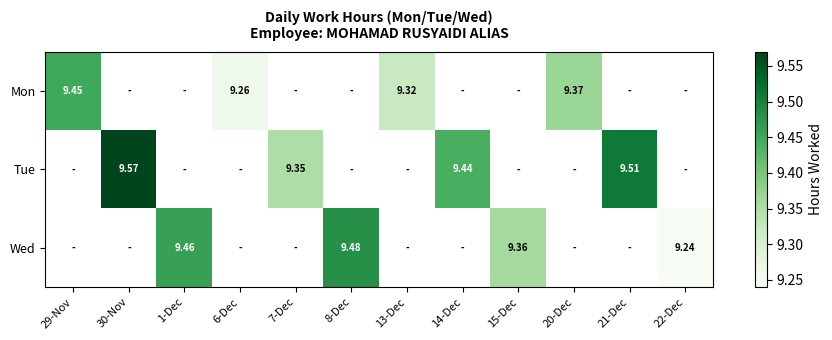

Between 8-Dec and 15-Dec, which series saw the biggest shift?

Wed